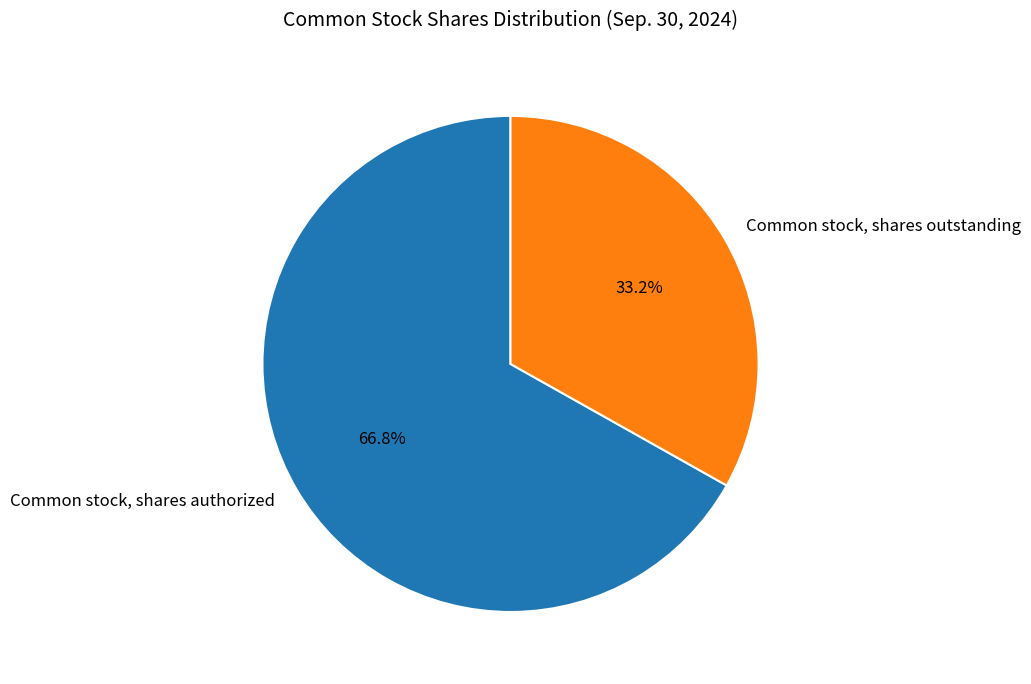

To the nearest percent, what percentage of the pie is Common stock, shares outstanding?

33%